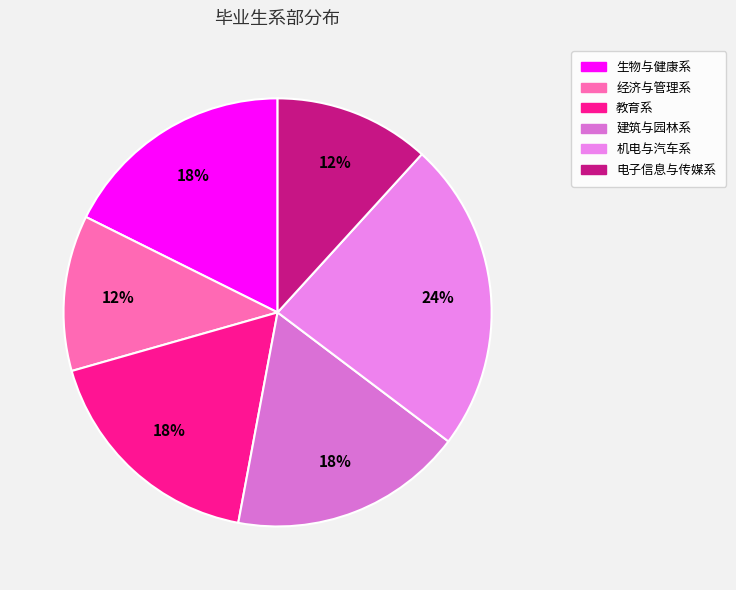

Count the number of slices in the pie.

6